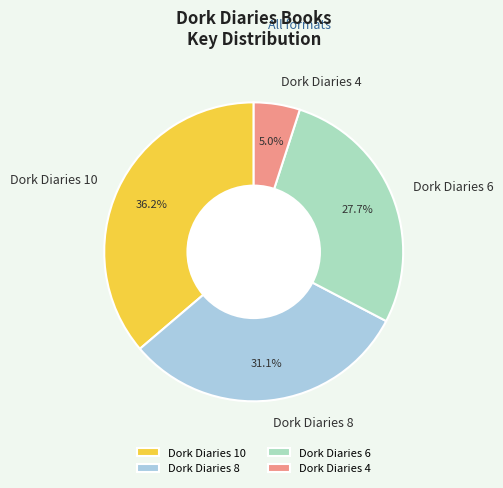

What is the ratio of the value at Dork Diaries 6 to the value at Dork Diaries 10?

0.8